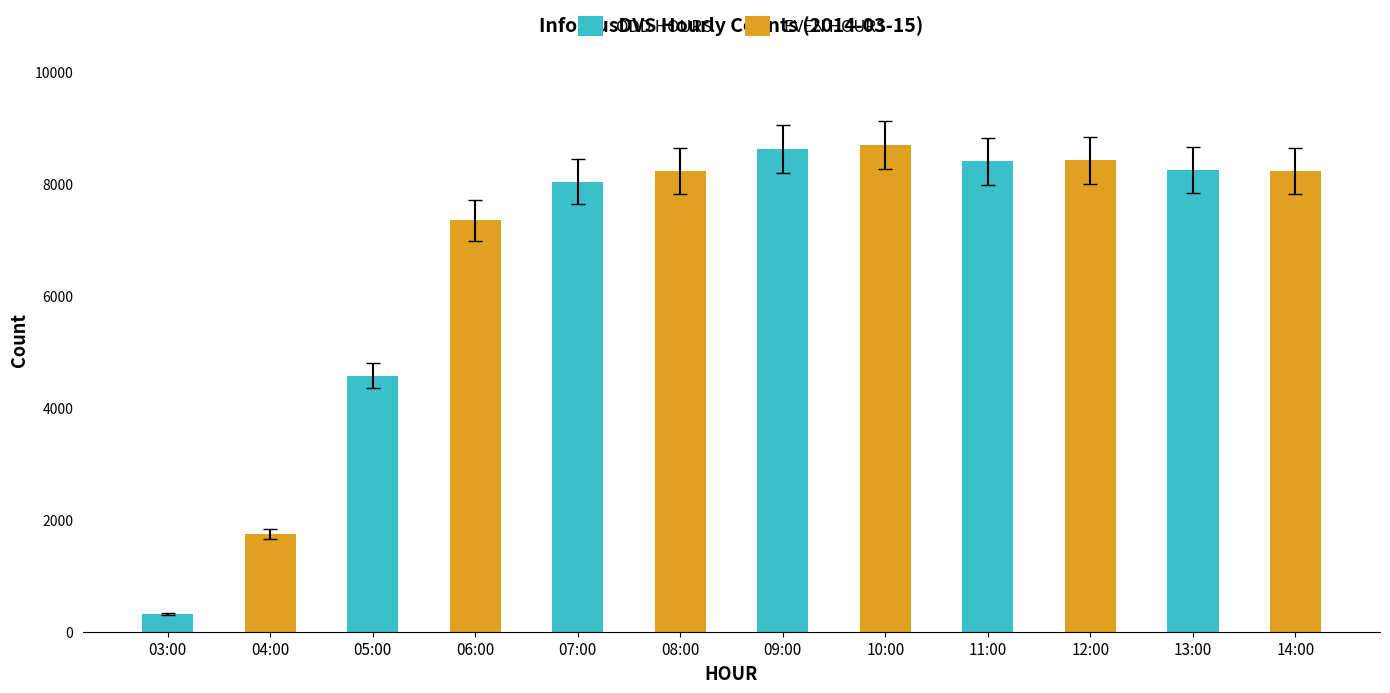

What is the sum of all values?

80915